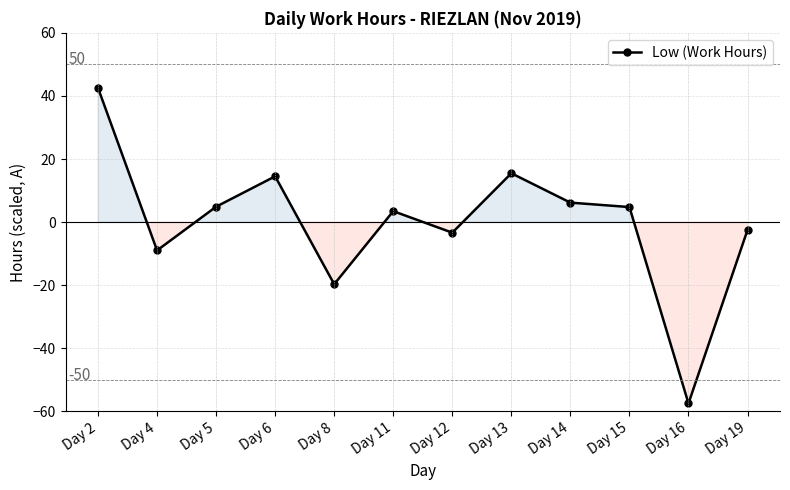

What is the sum of the values at Day 19 and Day 4?

-11.4